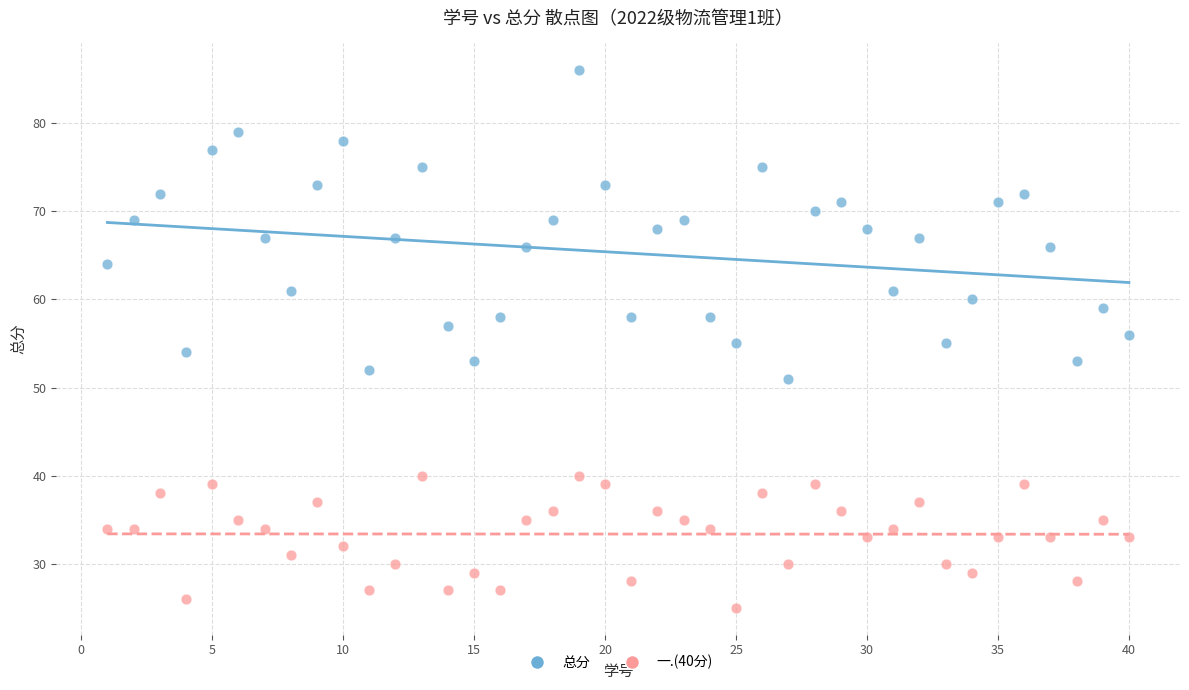

Across all data points, what is the range of Y values (max minus min)?

61